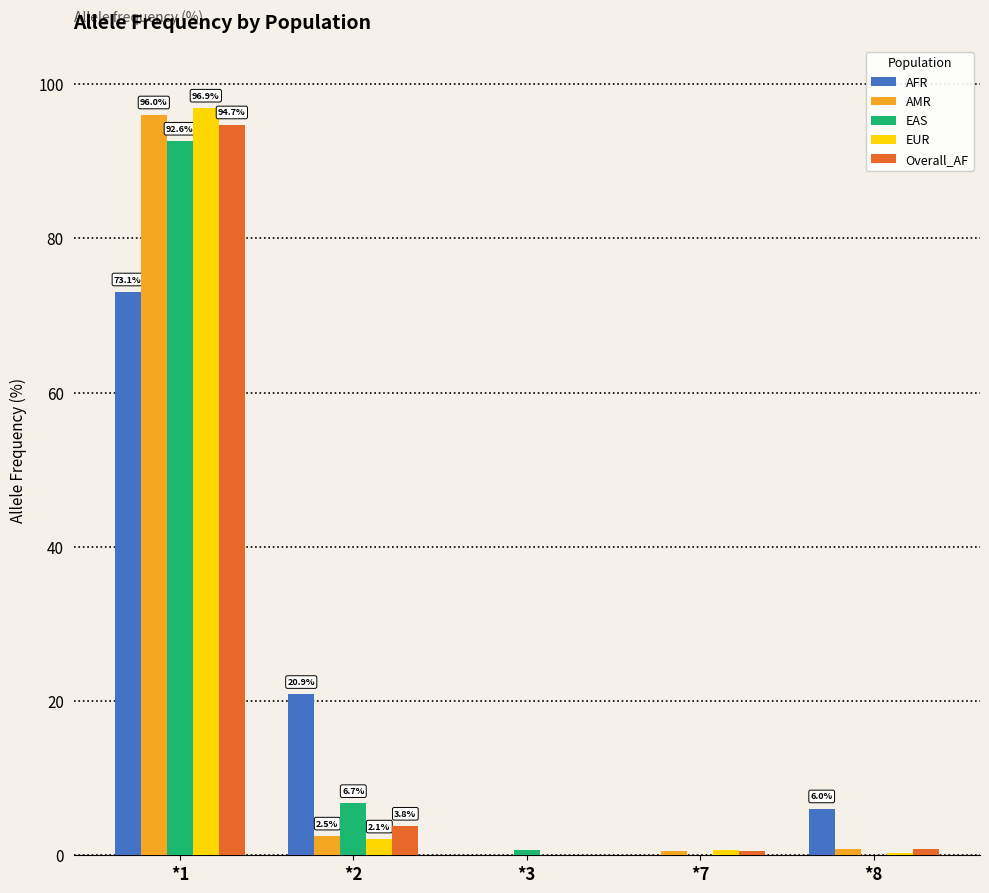

Between *1 and *7, which series saw the biggest shift?

EUR